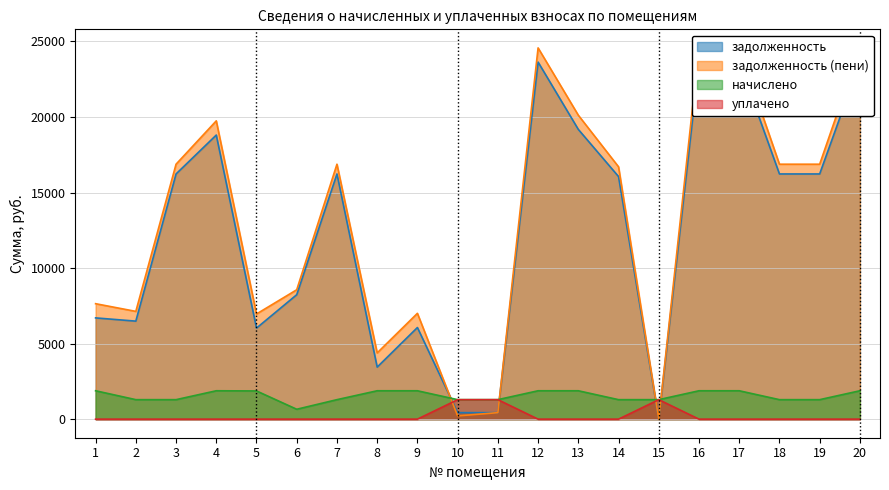

How many positive values does the уплачено series have?

3